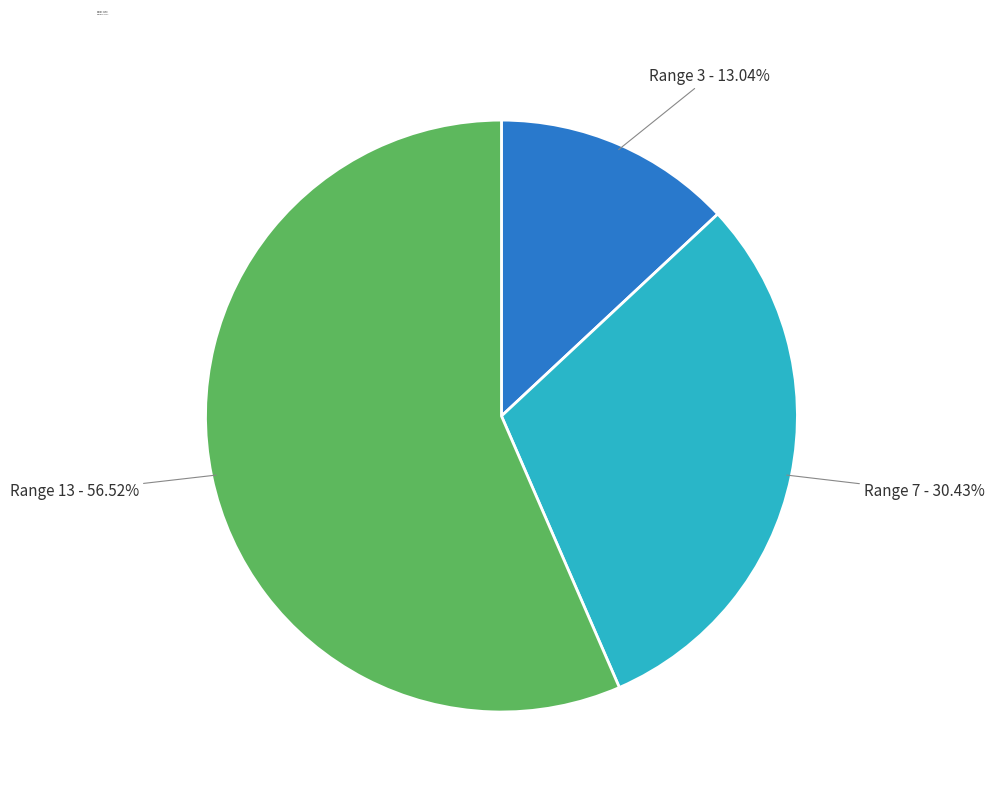

What is the total percentage of Range 7 and Range 13?

87.0%